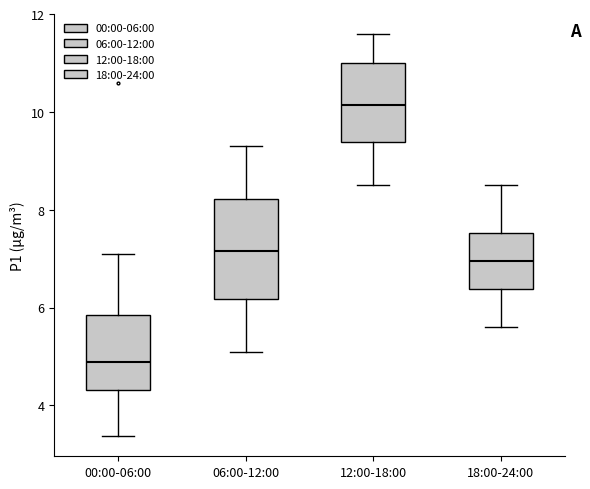

Where does the upper whisker of the box for 00:00-06:00 end on the y-axis? The values are not printed on the chart, so give them approximately, as read against the axis.

7.2